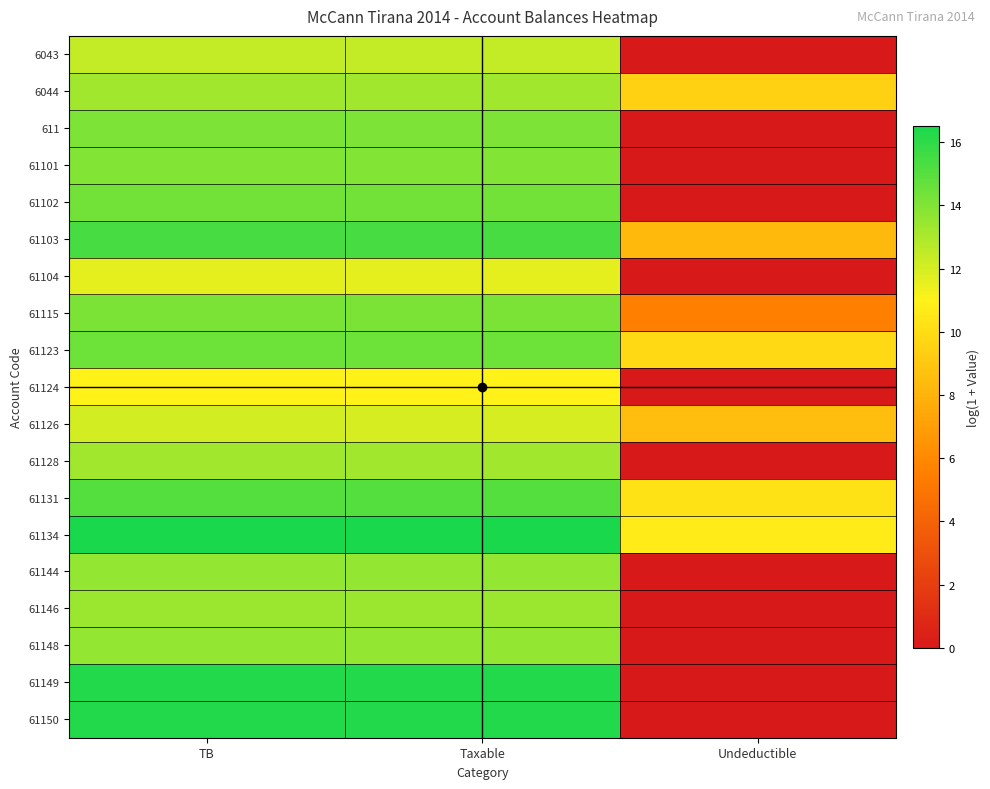

Which series has the largest total across all categories?

61134